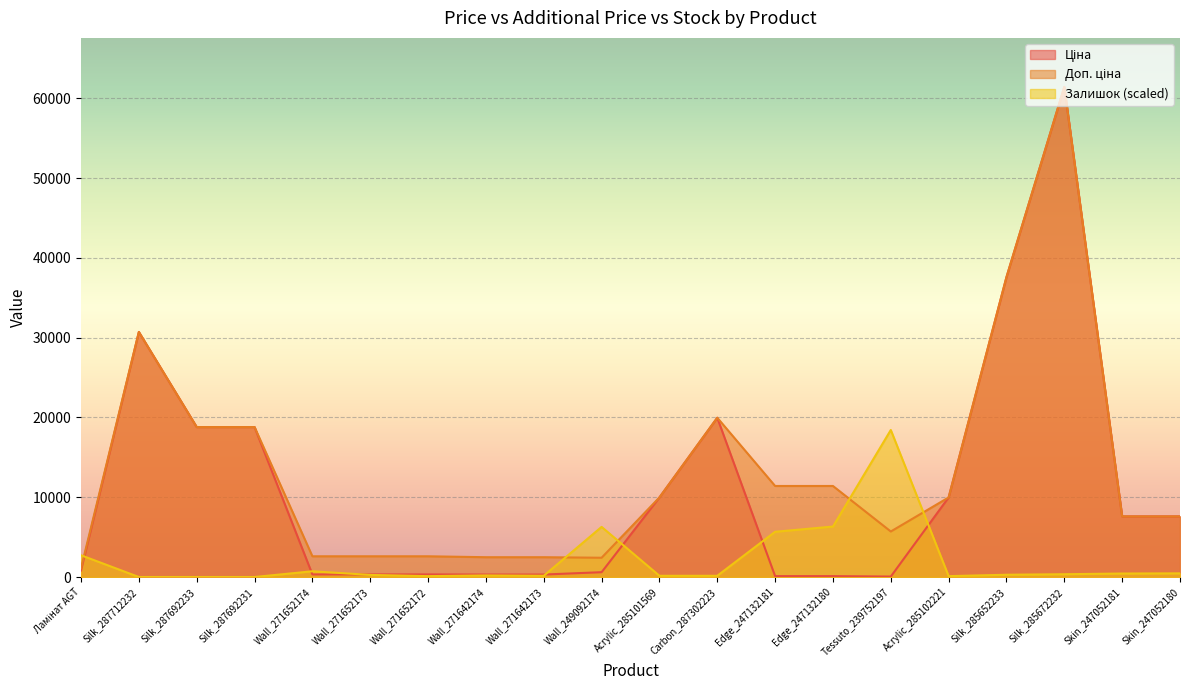

List the labels in order of Ціна value, smallest first.

Tessuto_239752197, Edge_247132181, Edge_247132180, Wall_271642174, Wall_271642173, Wall_271652174, Wall_271652173, Wall_271652172, Wall_249092174, Ламінат AGT, Skin_247052181, Skin_247052180, Acrylic_285101569, Acrylic_285102221, Silk_287692233, Silk_287692231, Carbon_287302223, Silk_287712232, Silk_285652233, Silk_285672232